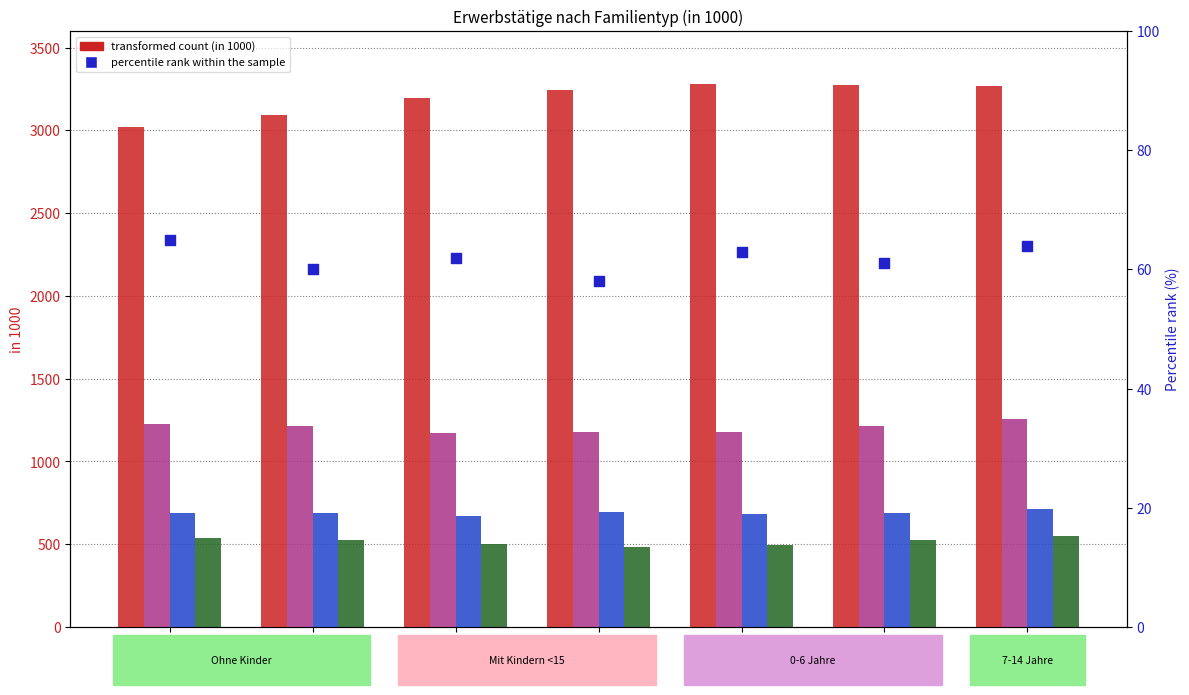

Which series has the largest total across all categories?

Ohne Kinder unter 15 Jahren